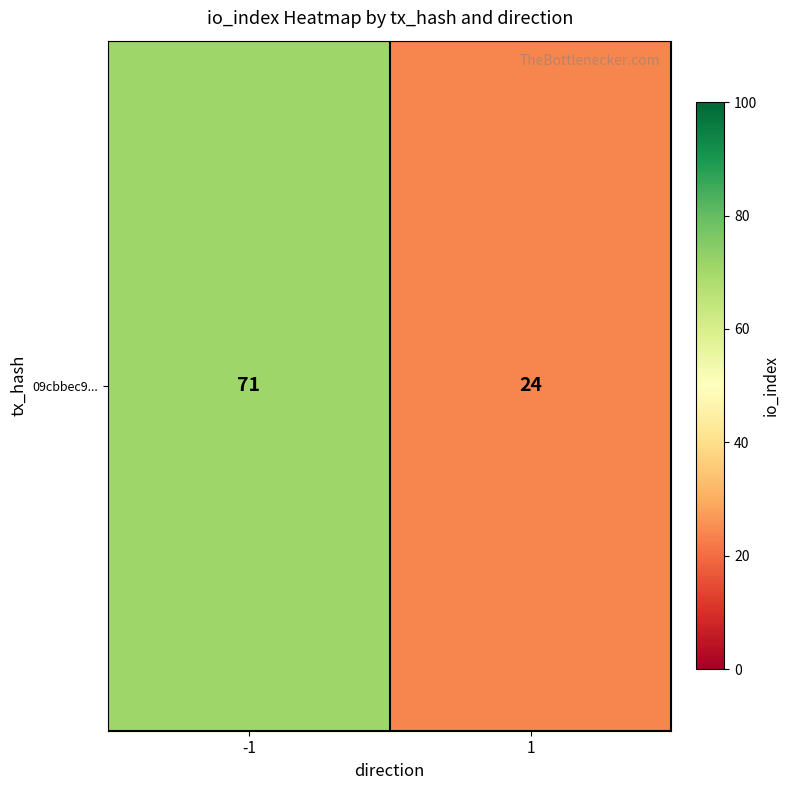

What is the sum of the values at 1 and -1?

95